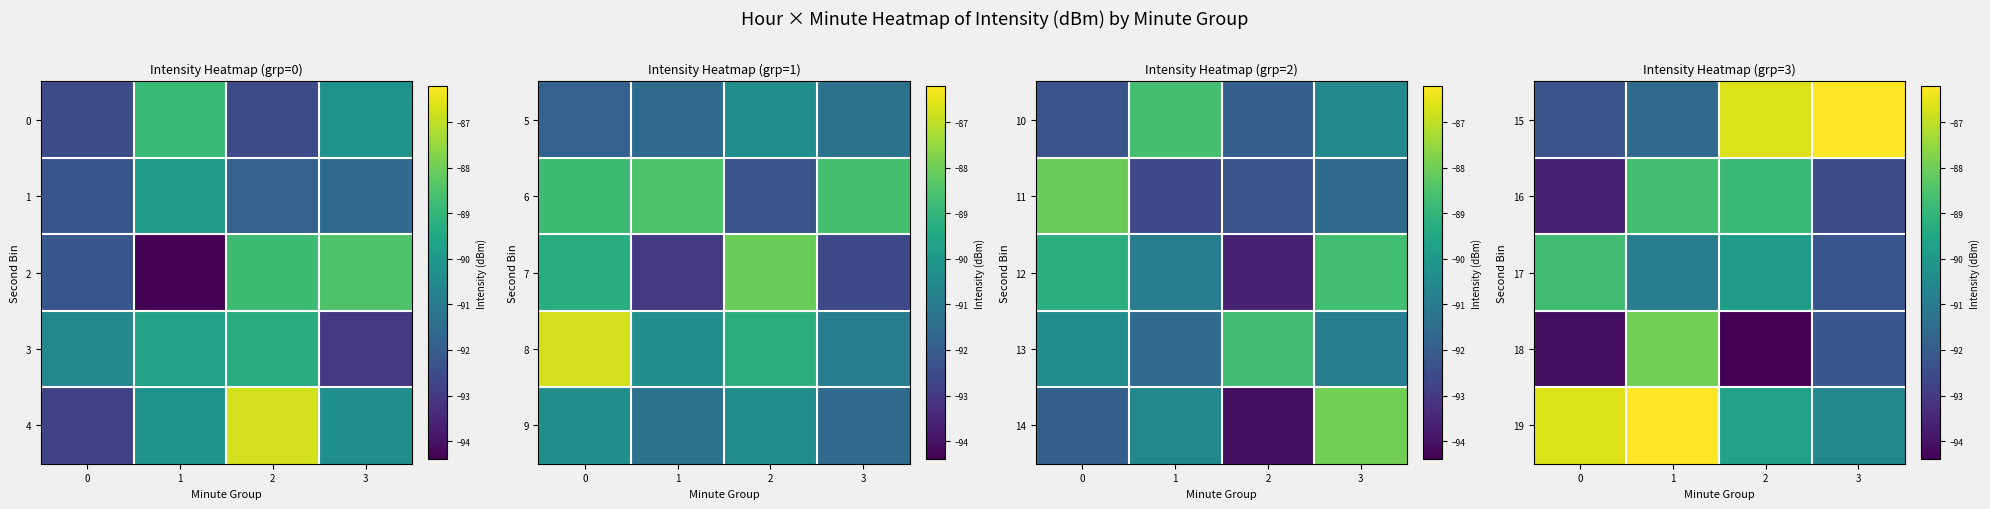

Count the number of data series in this chart.

5